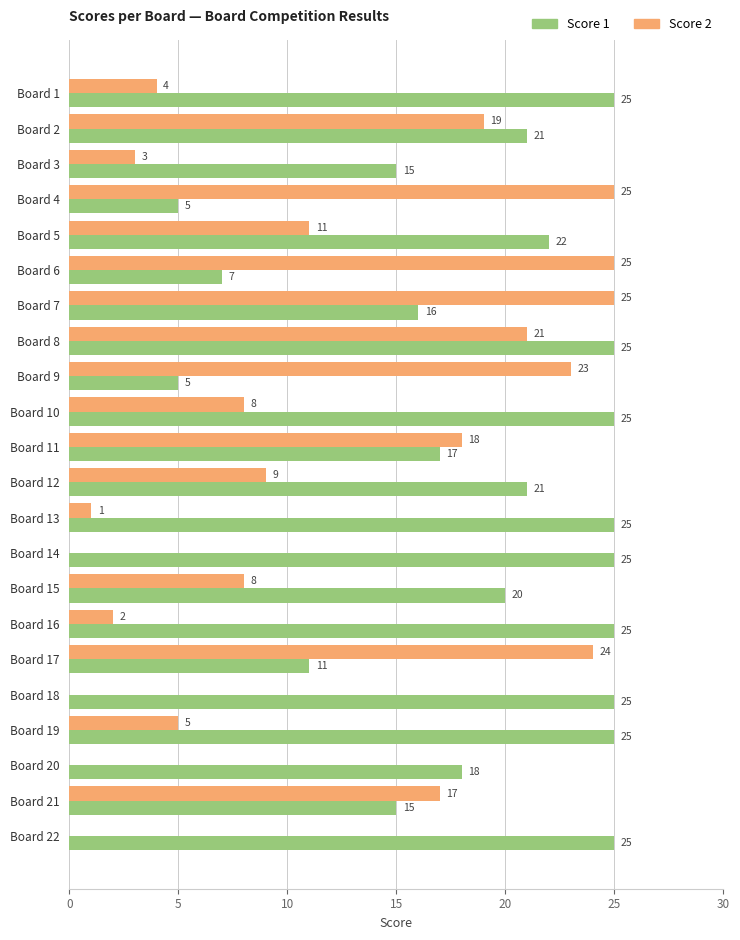

What is the greatest value displayed?

25